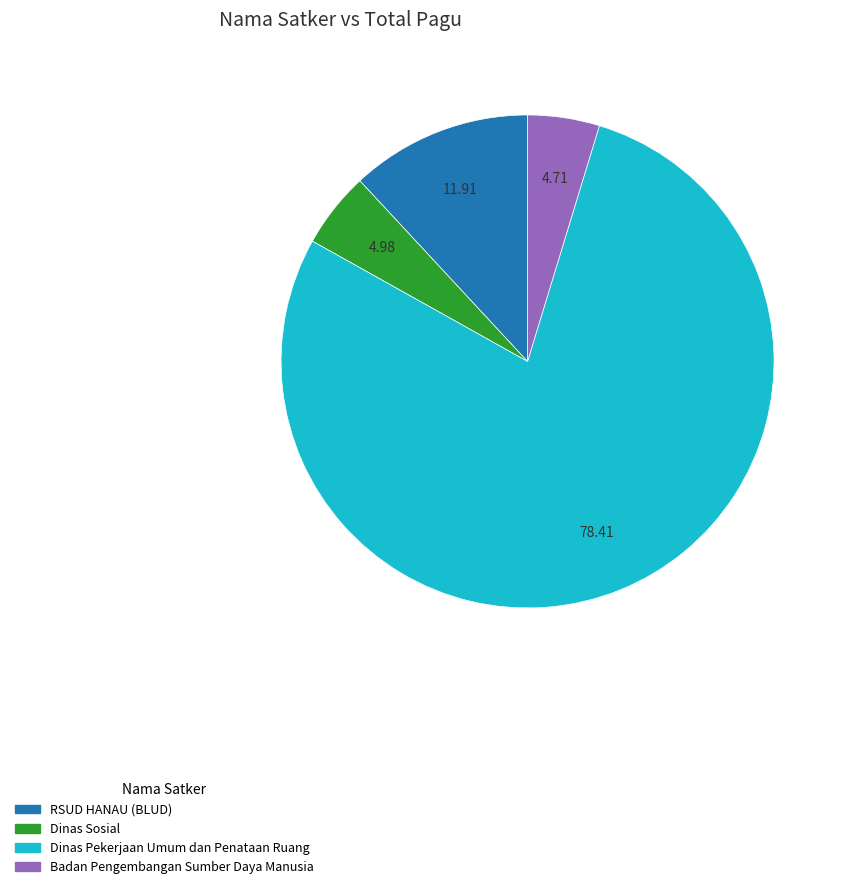

Is there any slice that represents more than half of the pie?

Yes